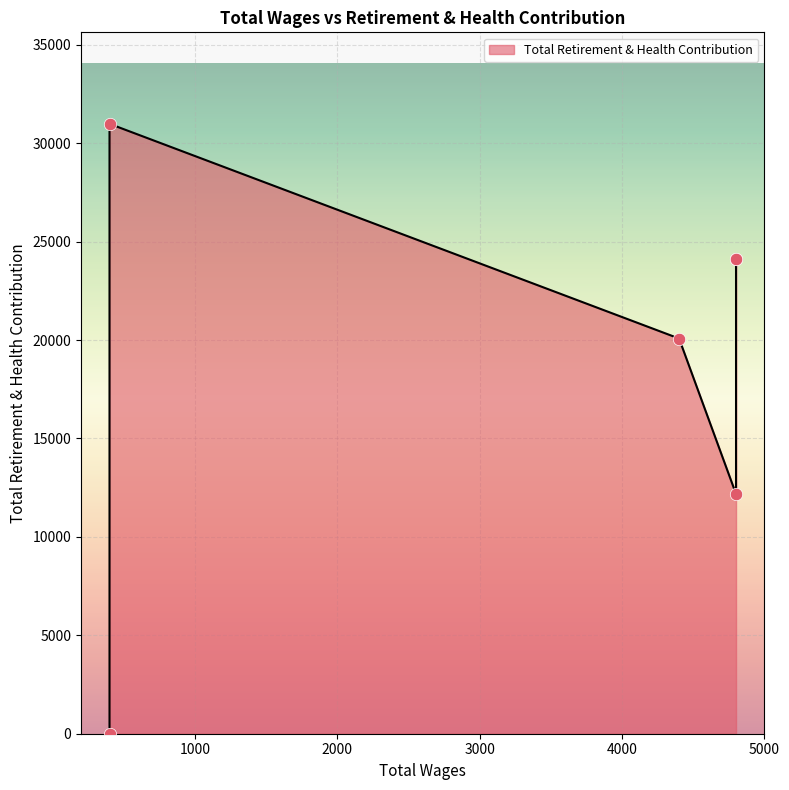

What is the ratio of the value at 4400.0 to the value at 4800.0?

0.8